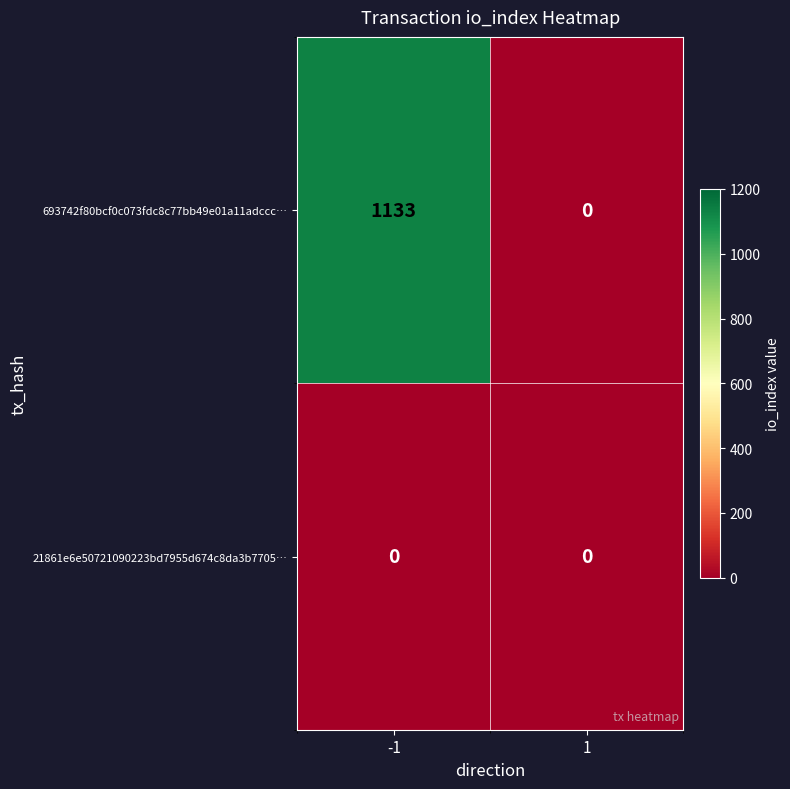

What is the greatest value displayed?

1133